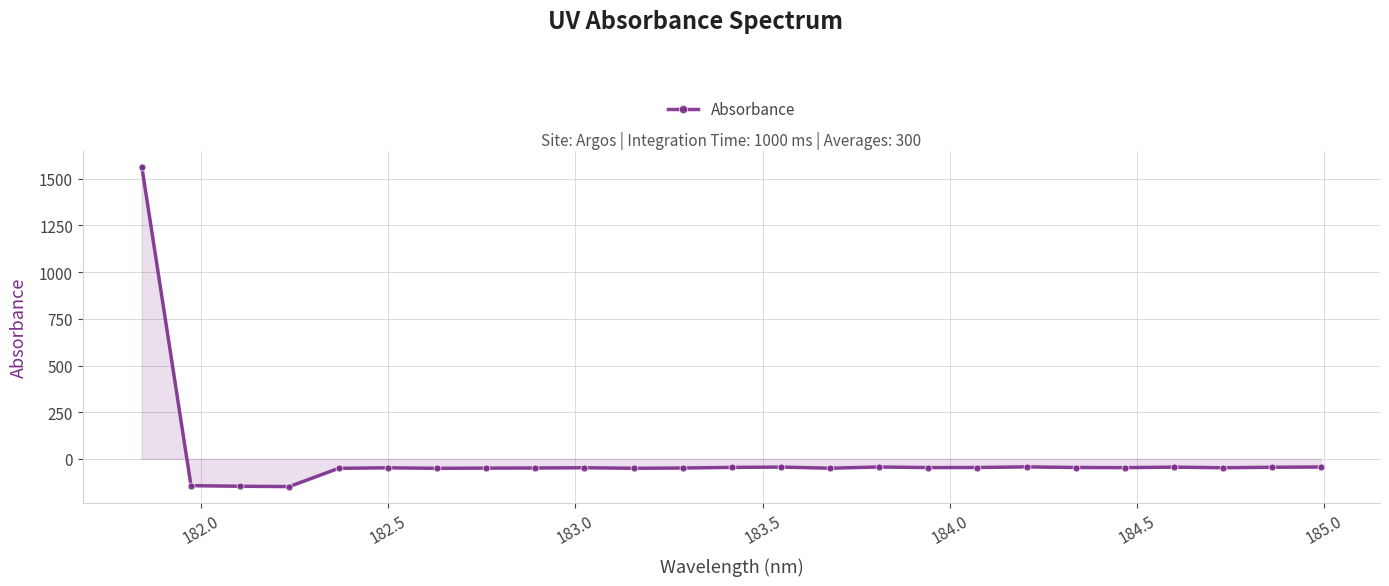

What is the maximum value shown in the chart?

1565.1